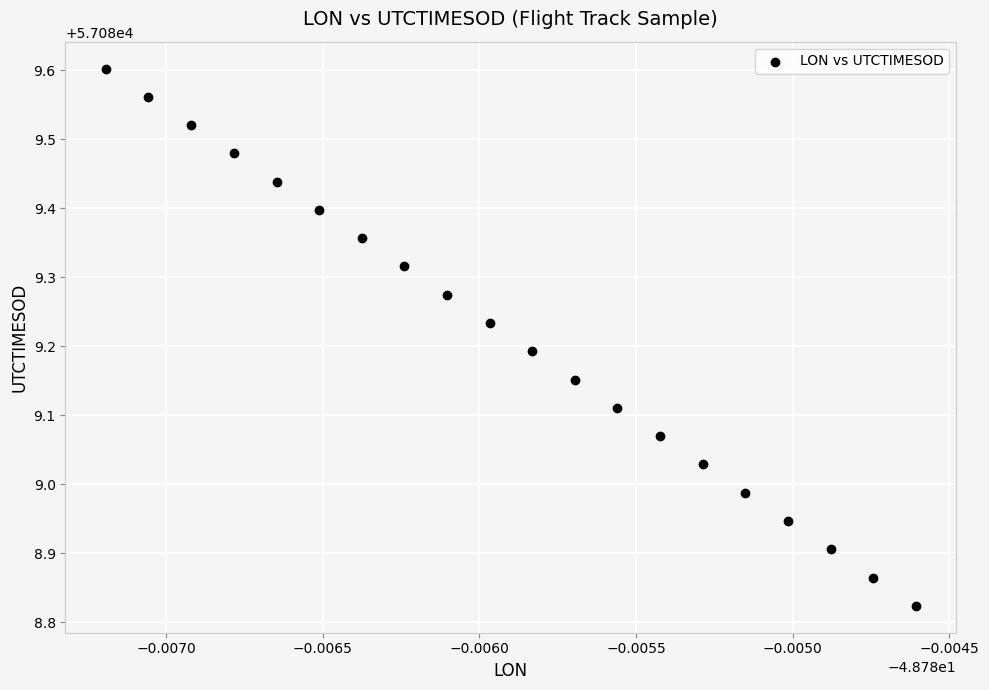

What is the range of Y values (max minus min)?

0.8